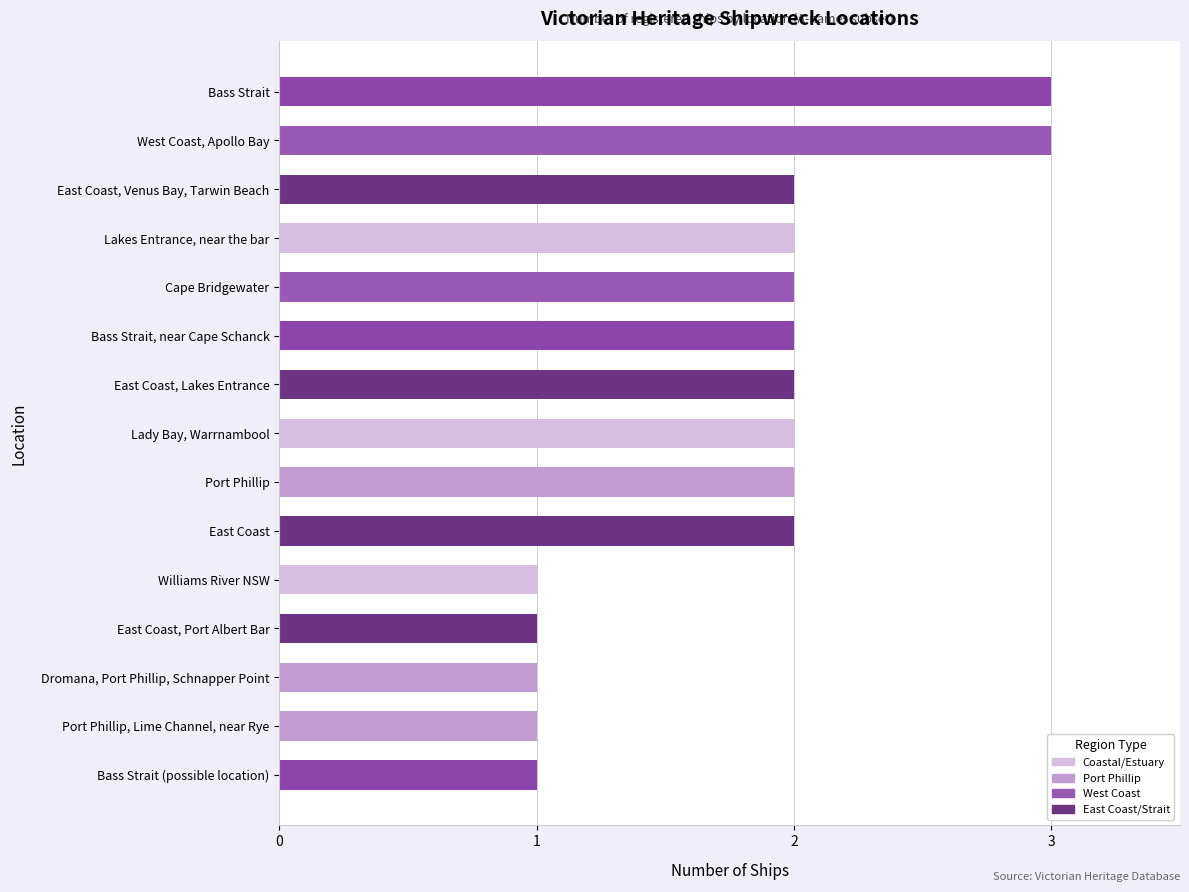

What is the smallest value displayed?

1